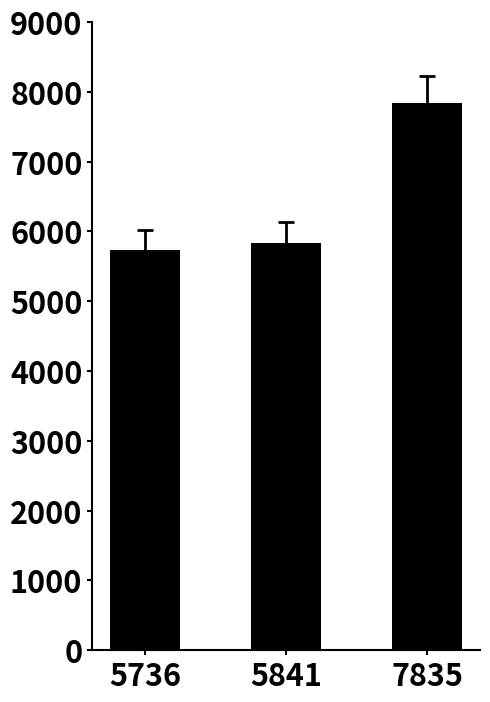

Reading left to right, transcribe all the data shown in this chart.

5736	5841	7835